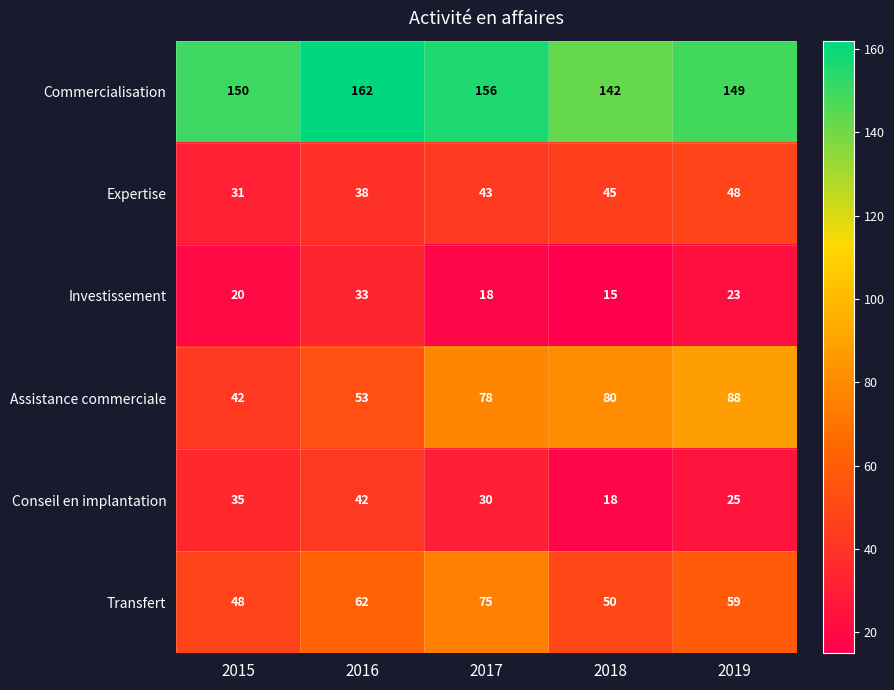

Reading right to left, what are all the values shown in this chart?

Commercialisation: 2019=149	2018=142	2017=156	2016=162	2015=150
Expertise: 2019=48	2018=45	2017=43	2016=38	2015=31
Investissement: 2019=23	2018=15	2017=18	2016=33	2015=20
Assistance commerciale: 2019=88	2018=80	2017=78	2016=53	2015=42
Conseil en implantation: 2019=25	2018=18	2017=30	2016=42	2015=35
Transfert: 2019=59	2018=50	2017=75	2016=62	2015=48